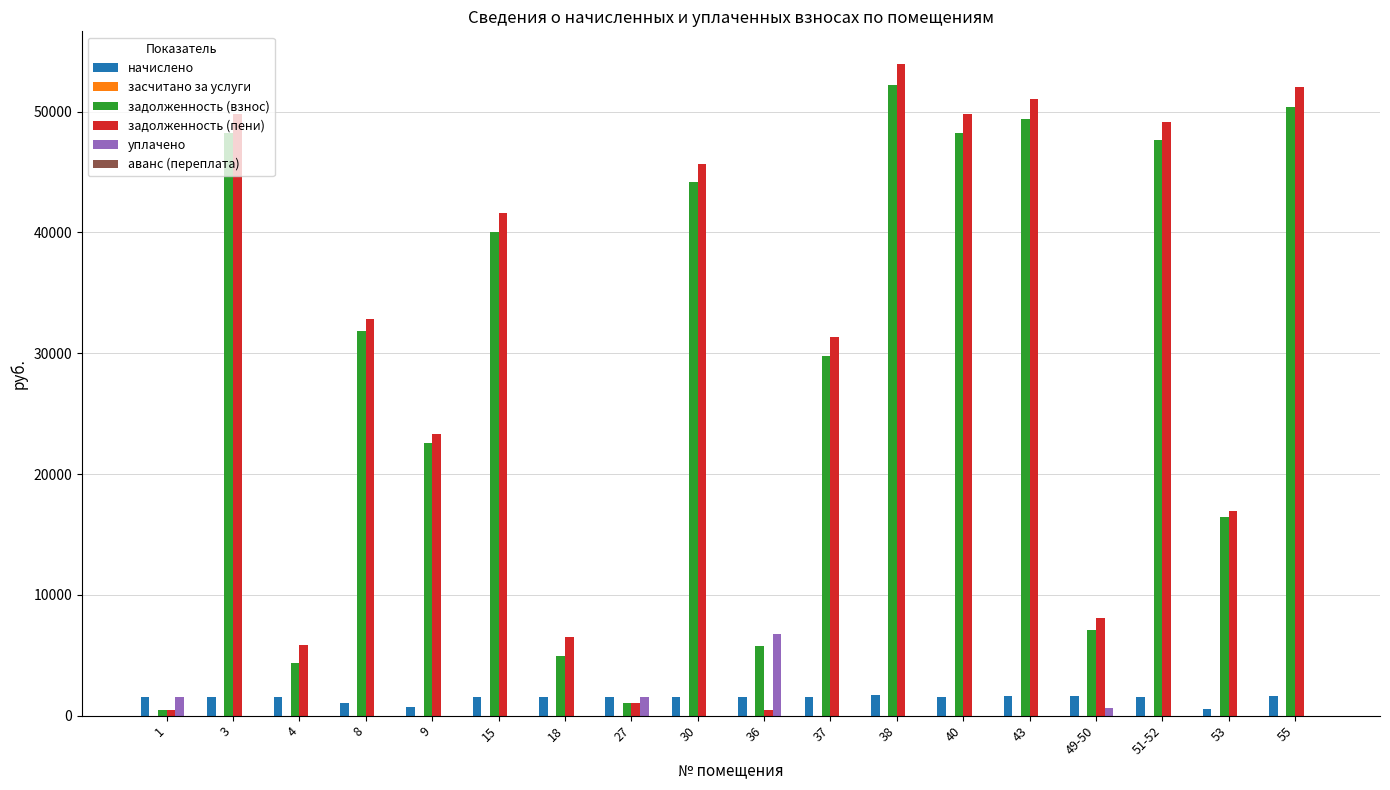

Is the value of задолженность (пени) at 49-50 greater than the value of начислено at 37?

Yes